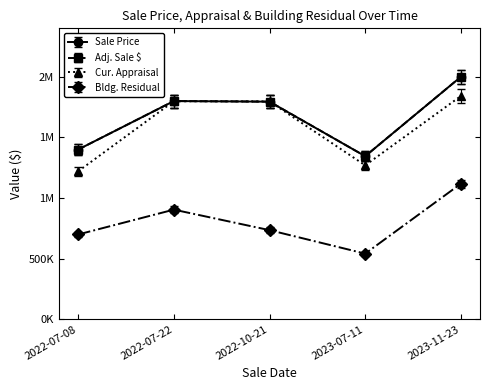

What is the maximum value shown in the chart?

2000000